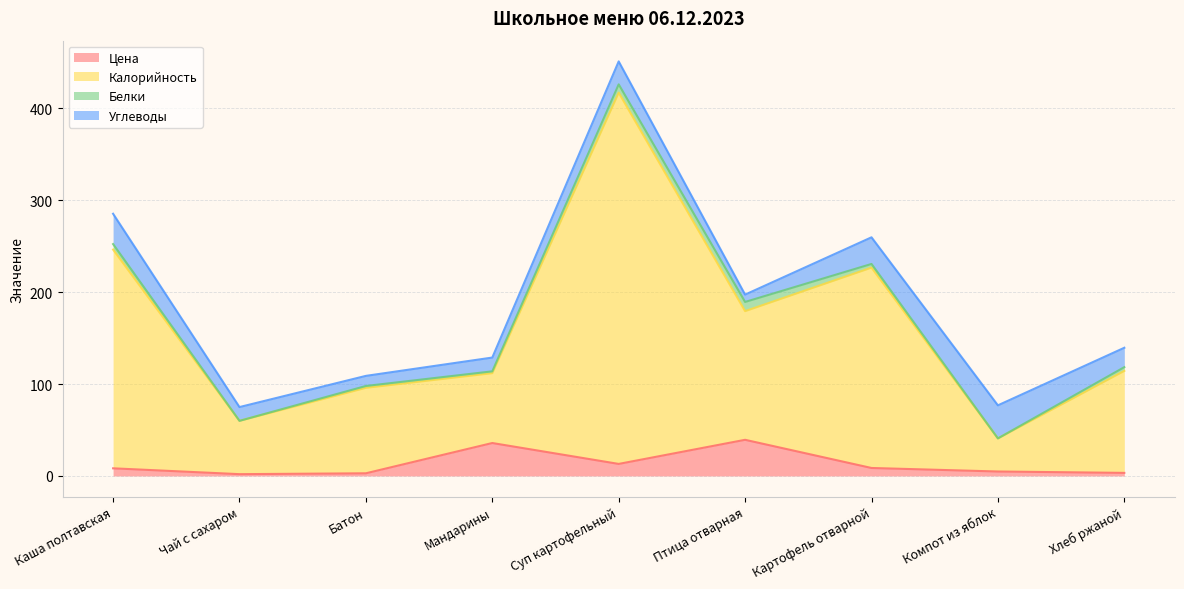

At which category is the sum across all series the highest?

Суп картофельный